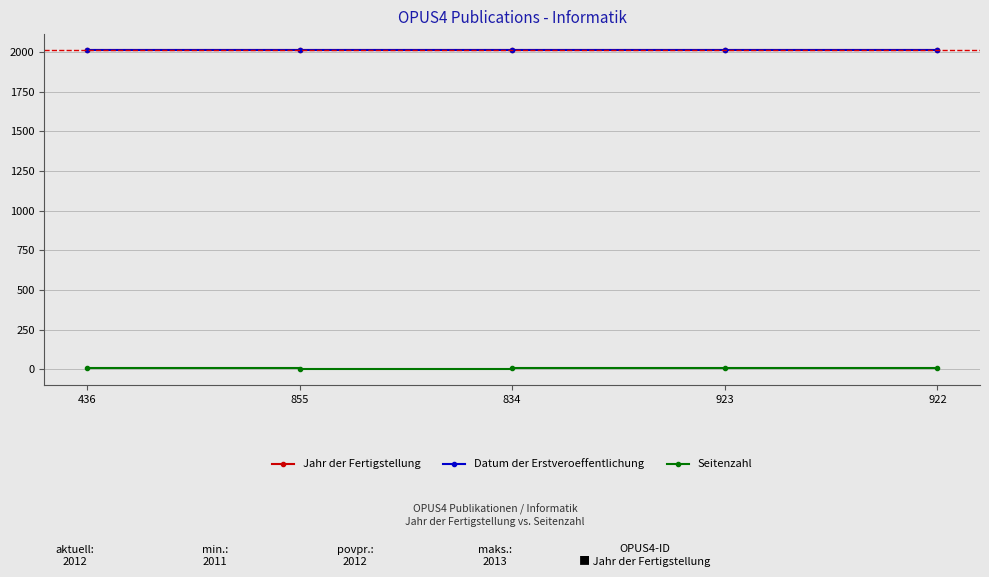

Between 436 and 922, which series saw the biggest shift?

Seitenzahl